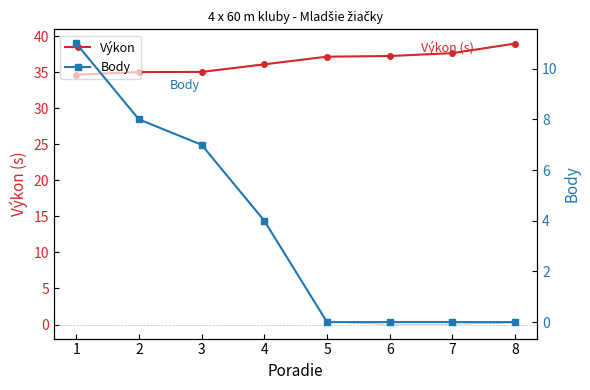

Rank the series at 2 from lowest to highest value.

Body, Výkon